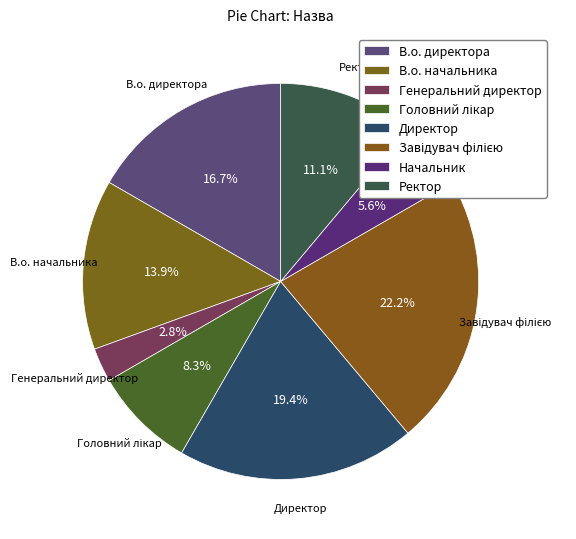

The Начальник slice represents 6% of the pie. True or false?

True